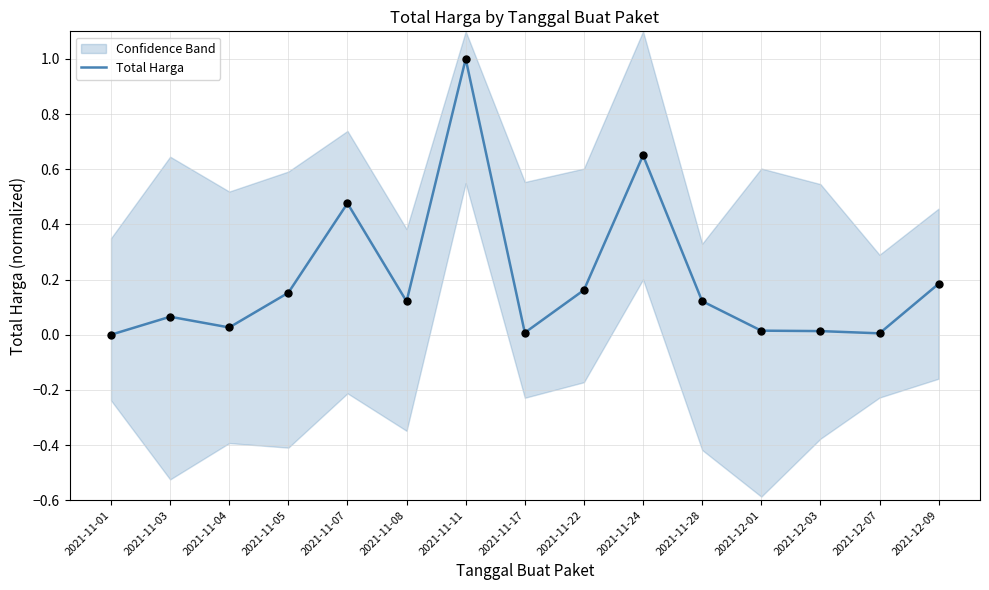

What is the ratio of the value at 2021-11-28 to the value at 2021-11-11?

0.1